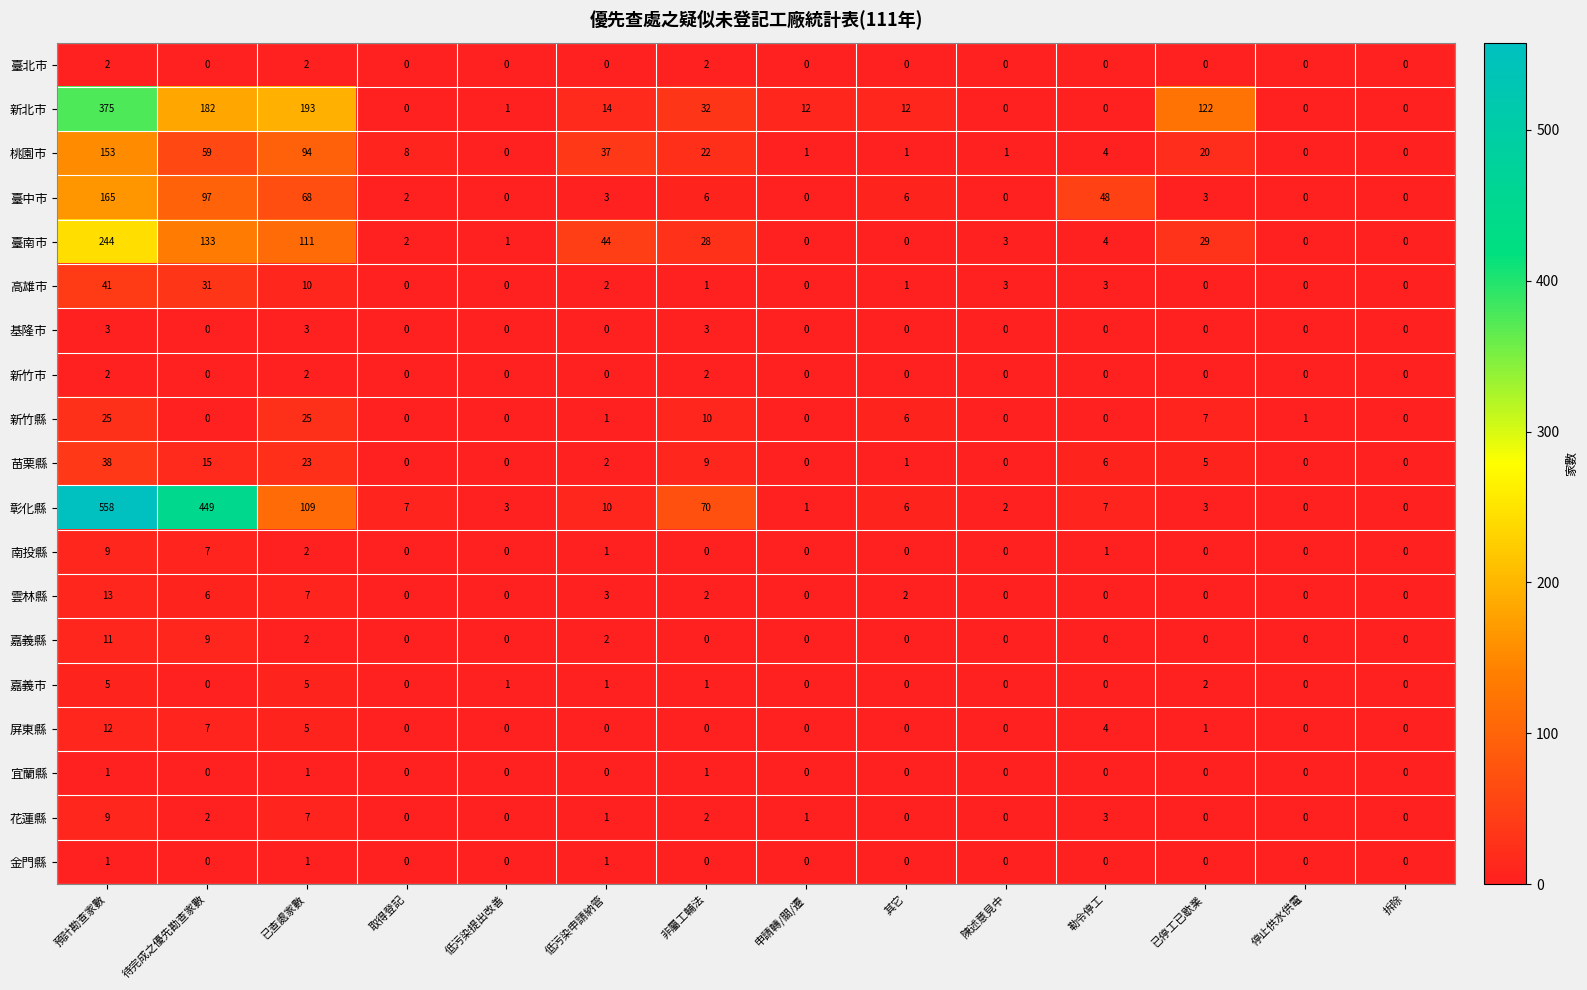

What is the difference between the maximum and minimum values in the 基隆市 series?

3